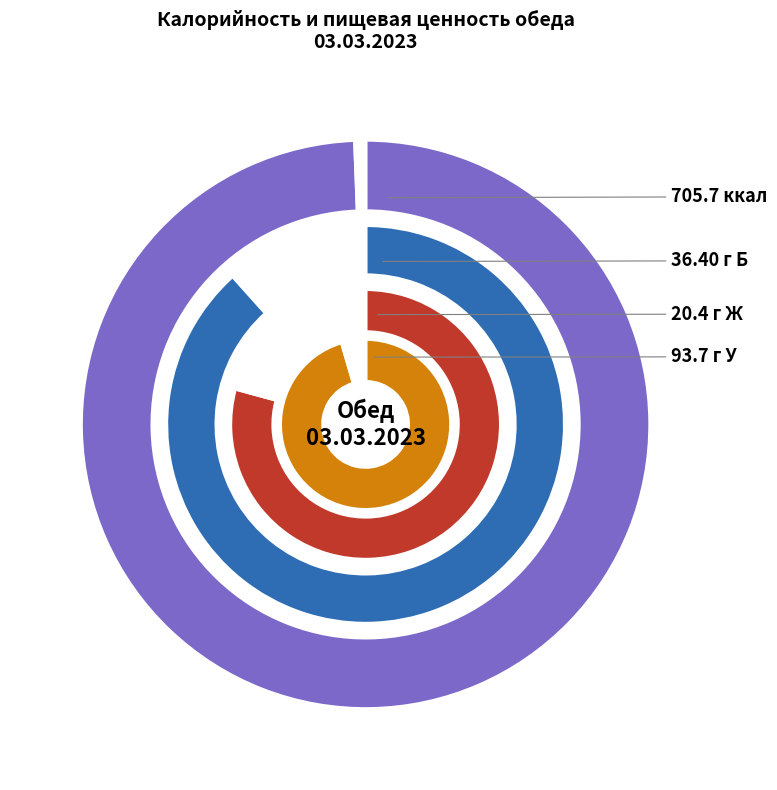

How many segments does this pie chart have?

8